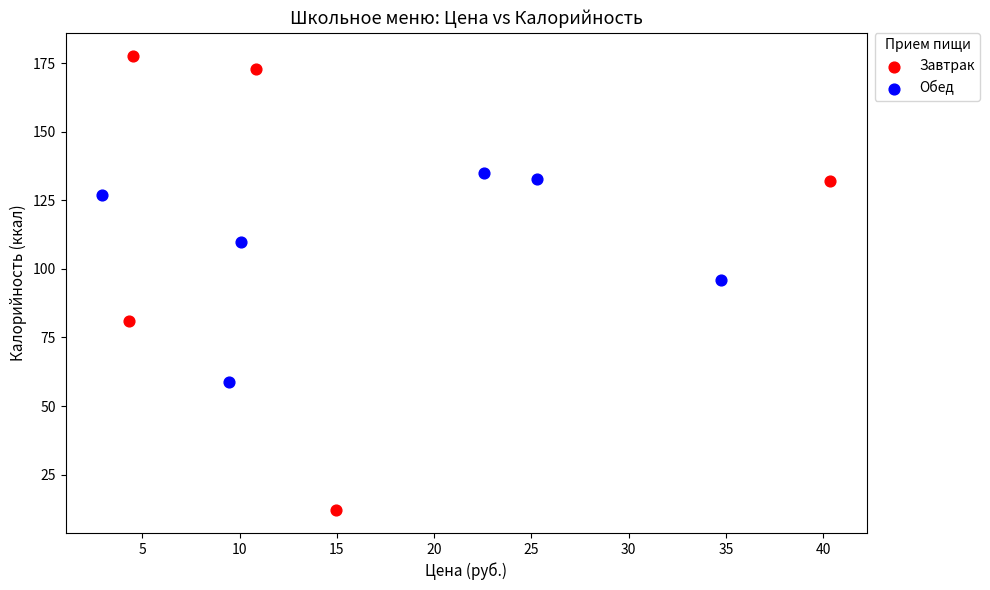

Which series reaches the minimum Y coordinate?

Завтрак